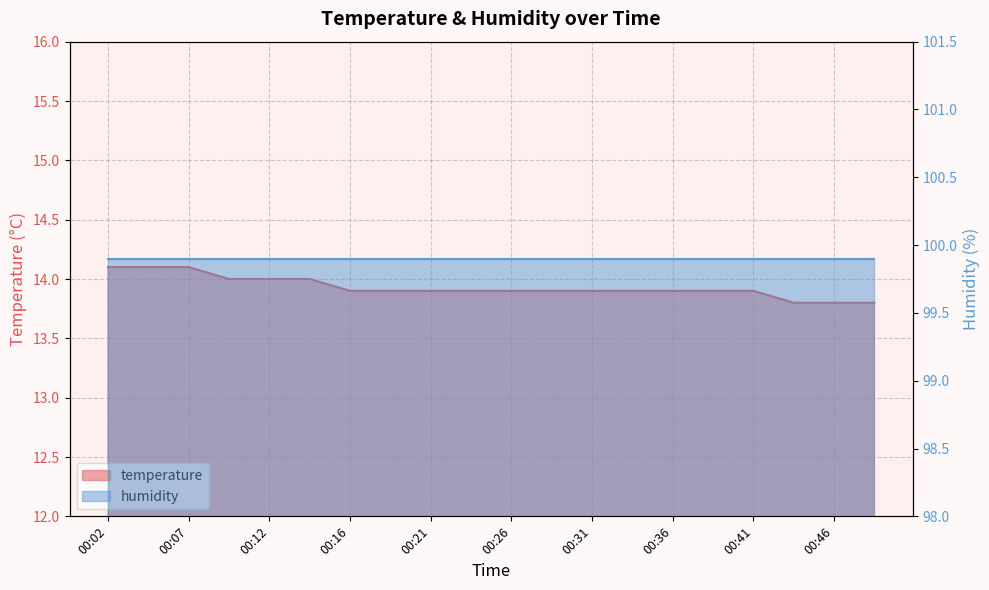

What is the change in value from 00:02 to 00:26?

-0.2